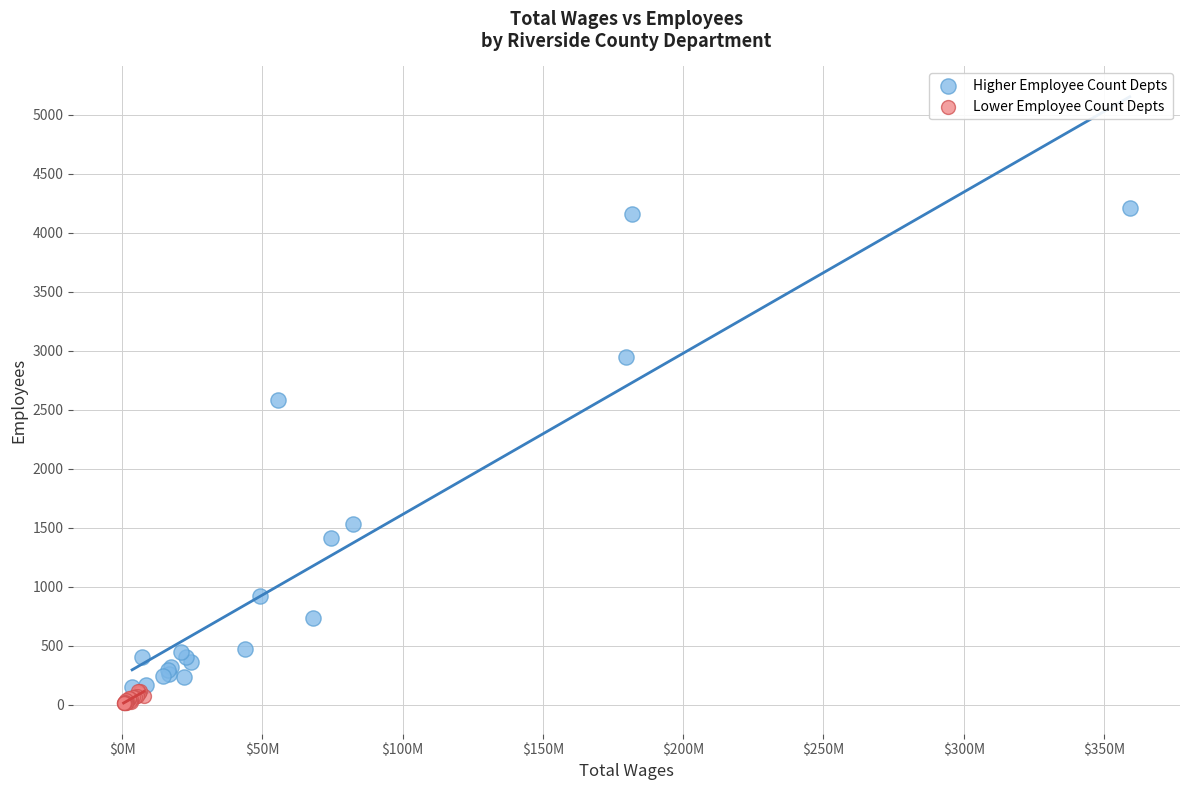

Which series contains the highest Y value?

Higher Employee Count Depts